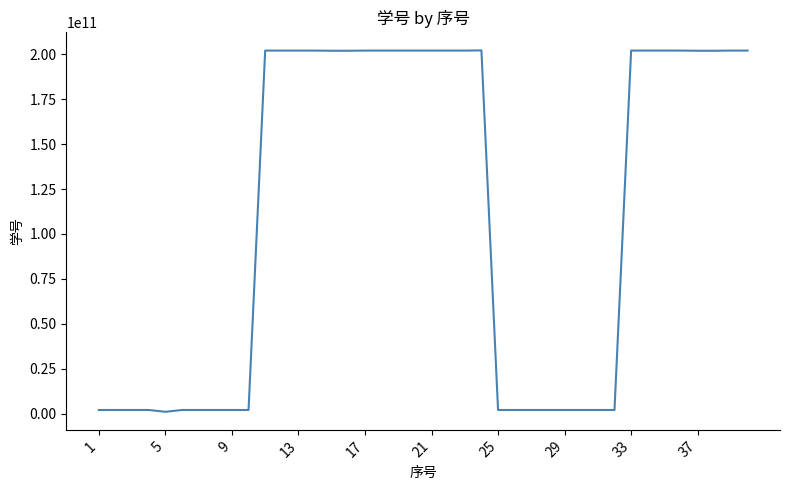

What is the maximum value shown in the chart?

202103340116